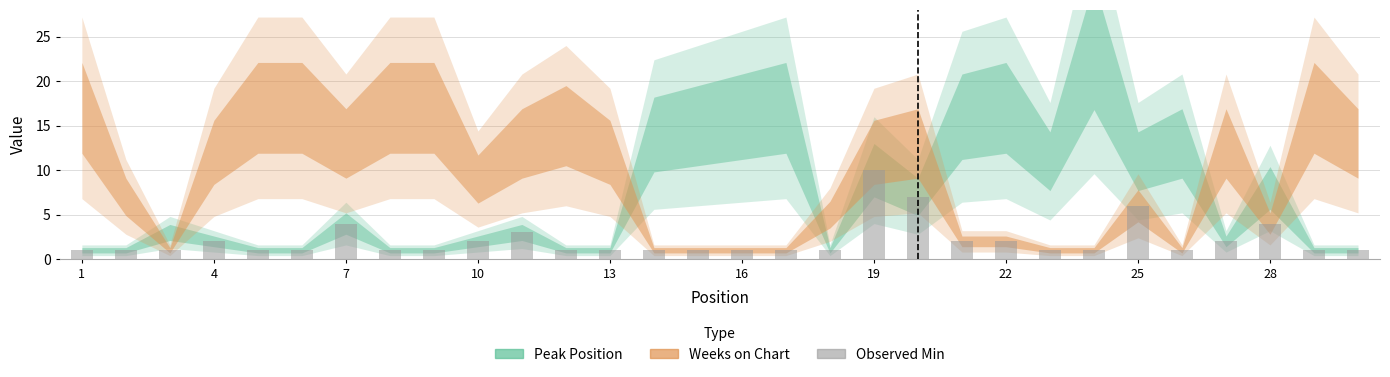

What is the average value?

2